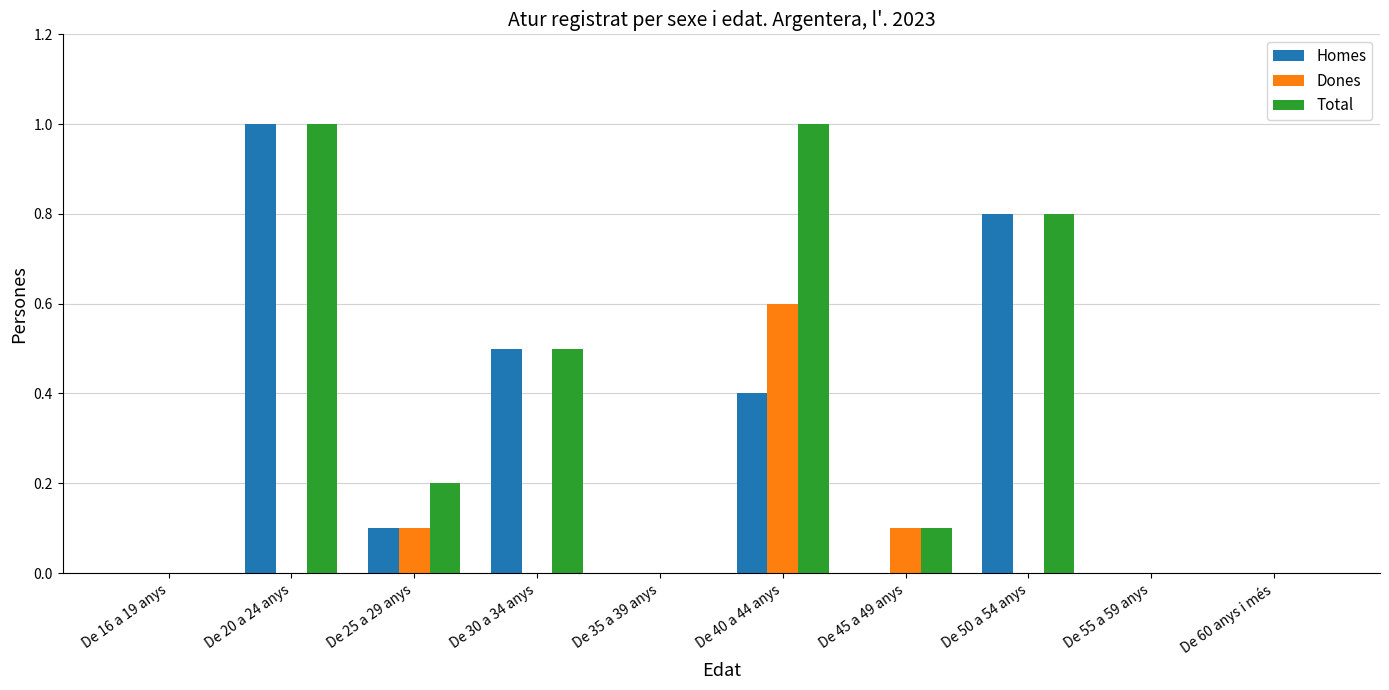

What is the maximum value shown in the chart?

1.0